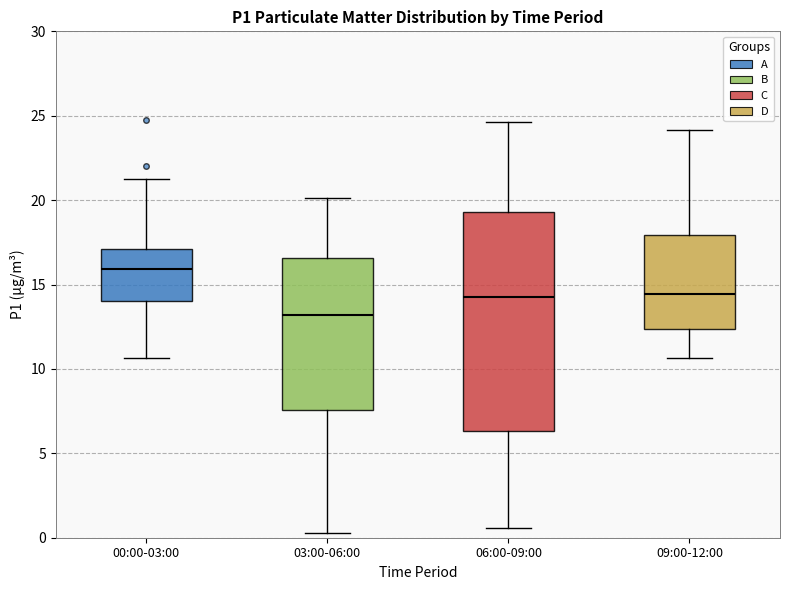

Which box is the tallest, from its lower edge to its upper edge?

06:00-09:00